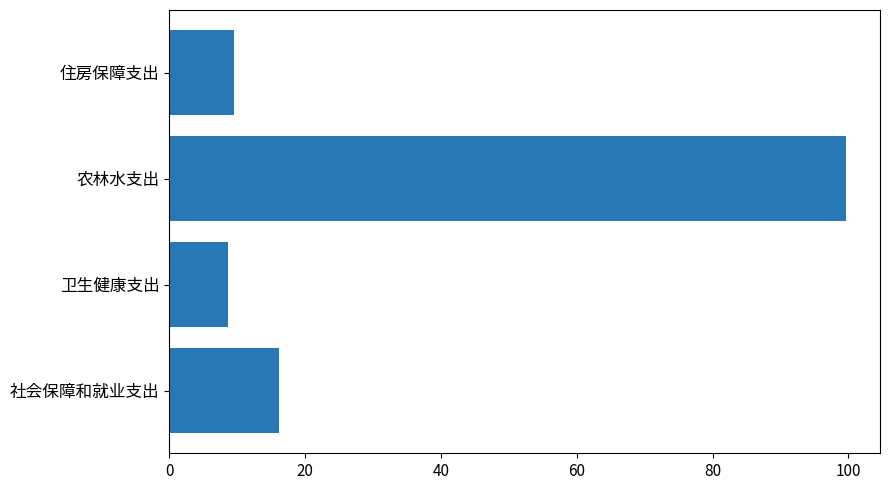

The value at 社会保障和就业支出 is 16.1. True or false?

True